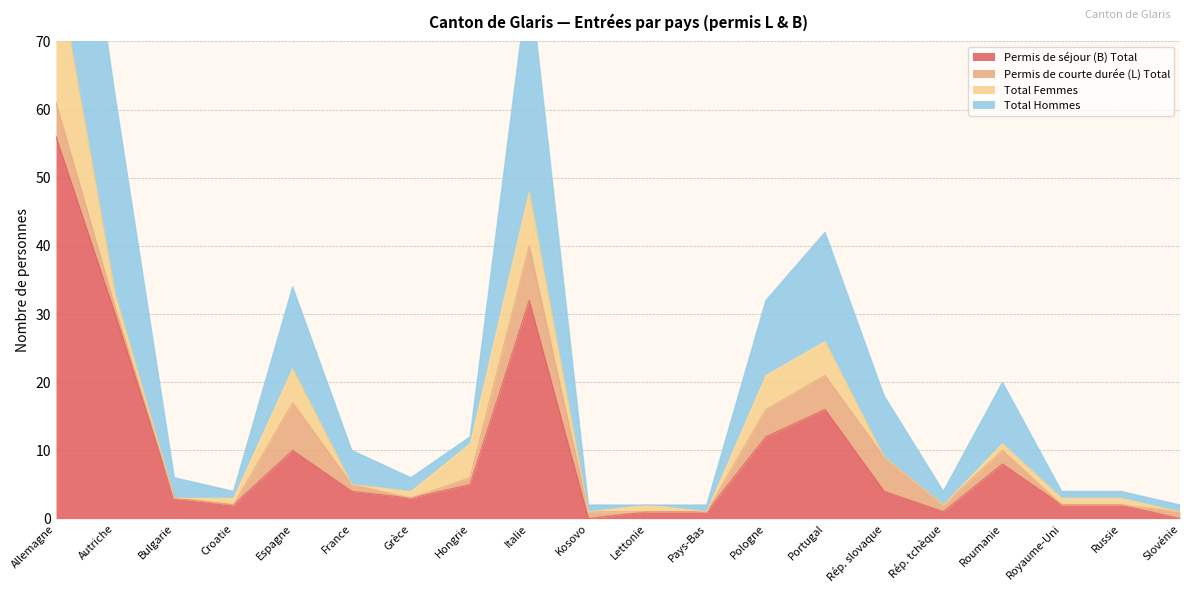

What is the label of the 4th point from the right?

Roumanie